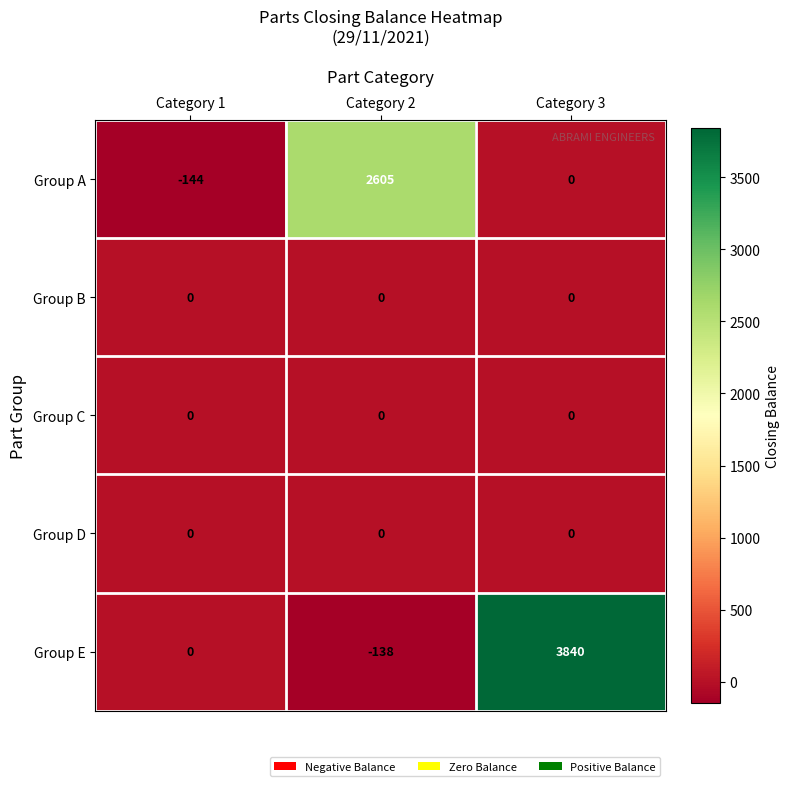

What is the smallest value displayed?

-144